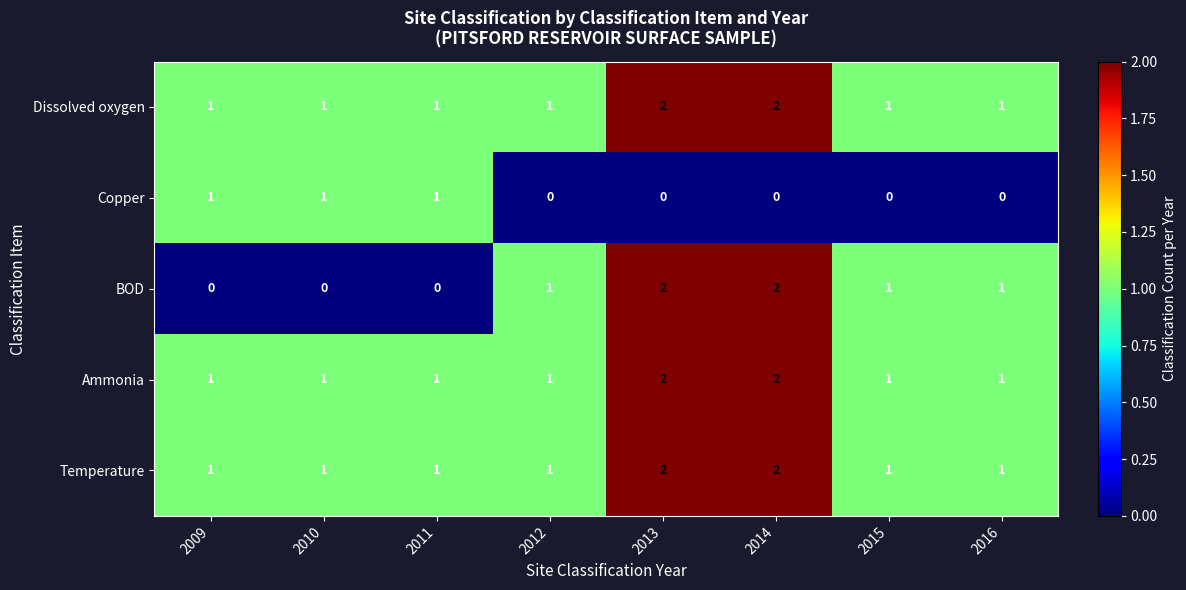

True or false: Dissolved oxygen has a value of 1 at 2011.

True